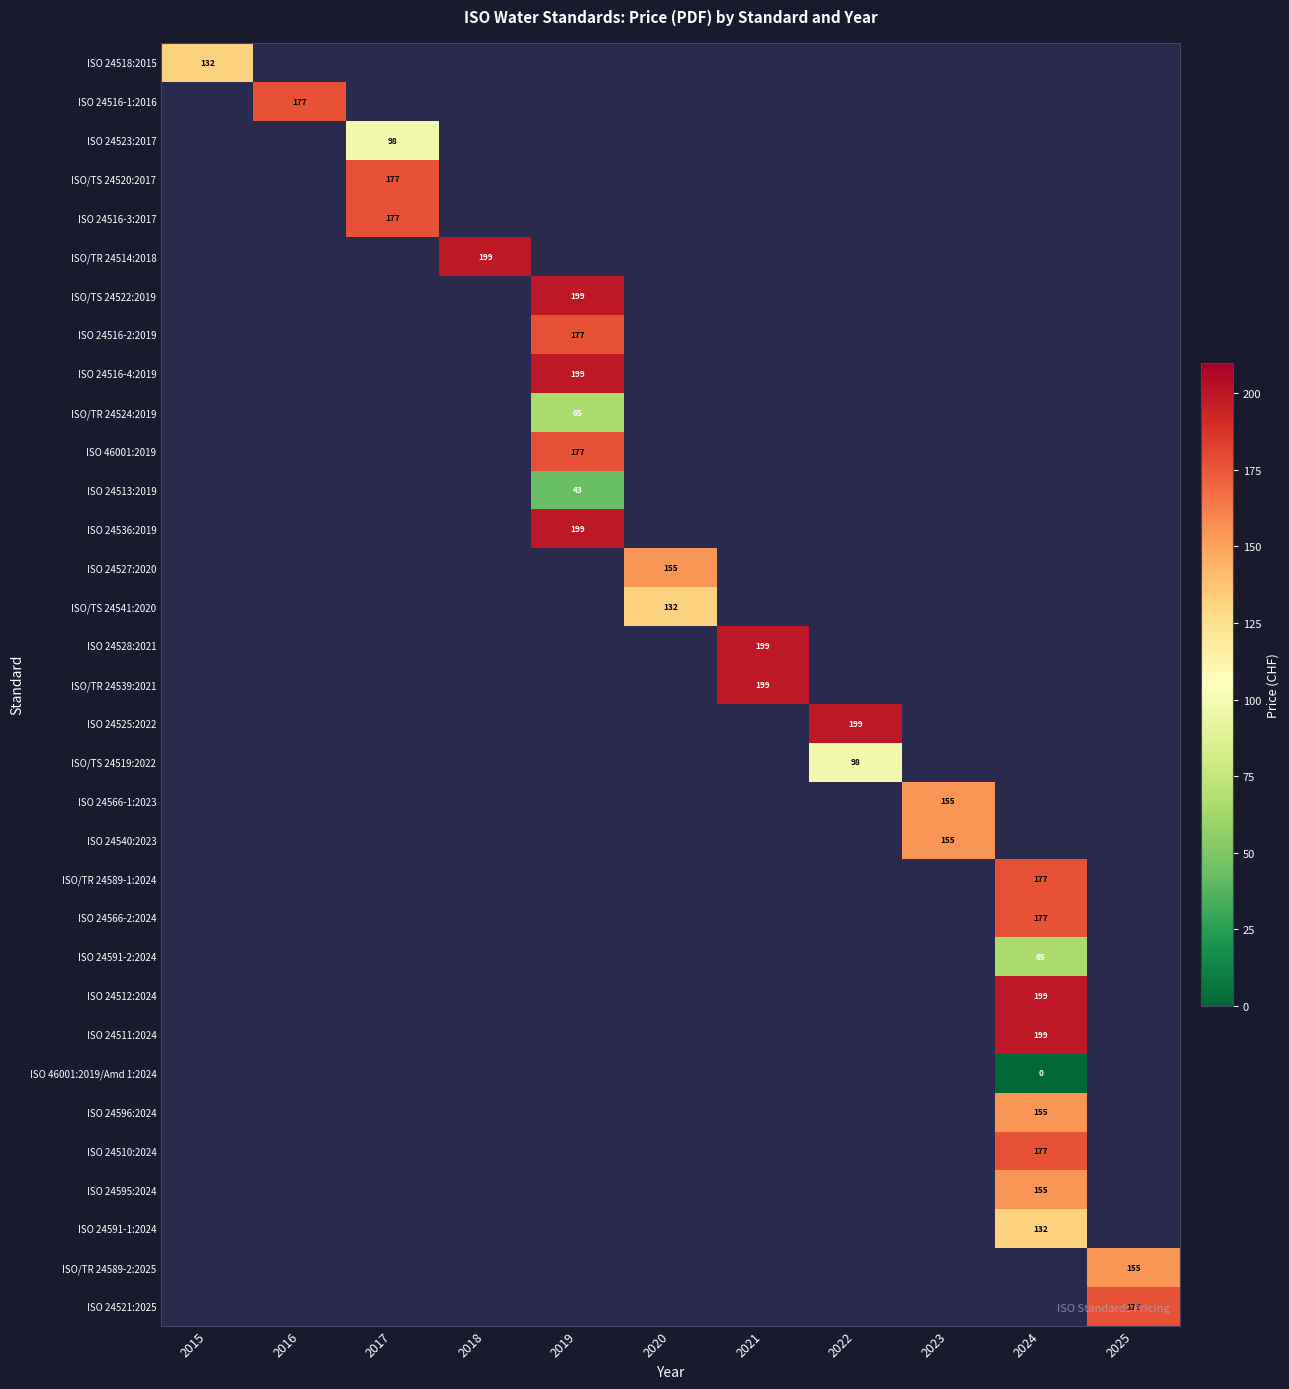

True or false: ISO 46001:2019 has a value of 41 at 2019.

False